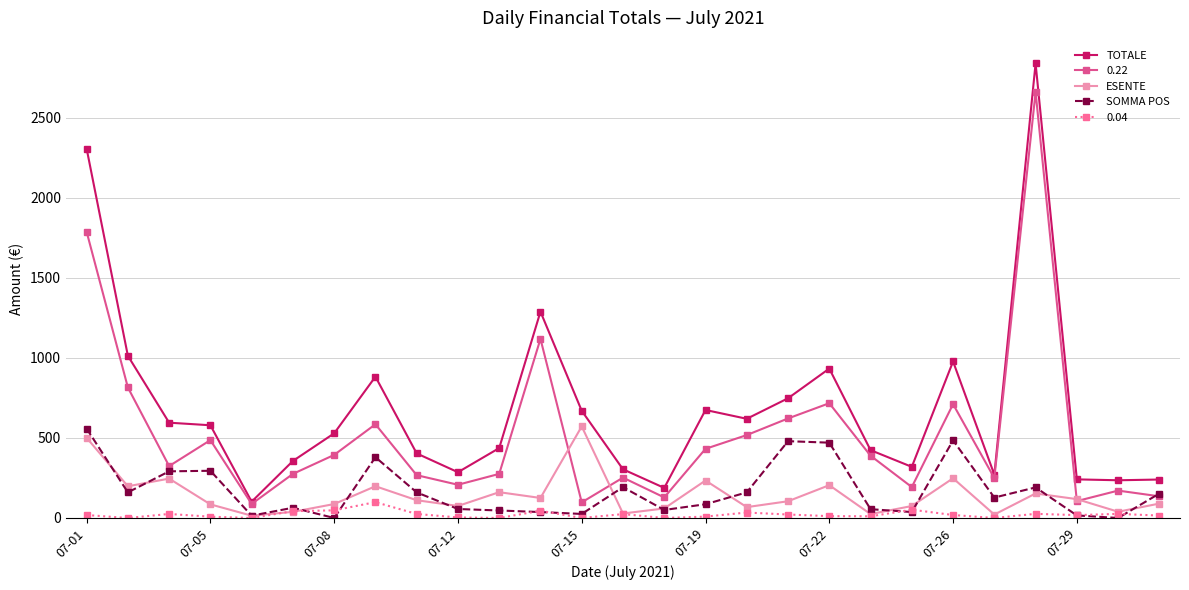

What is the minimum value for 0.22?

87.6